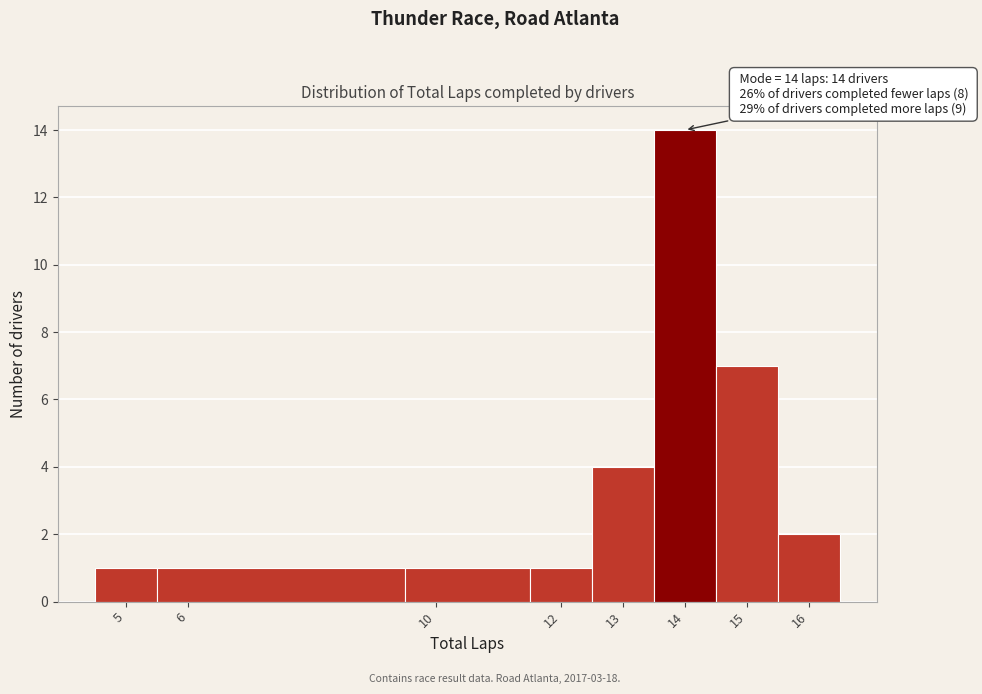

Which range on the x-axis has the tallest bar?

13.5 to 14.5